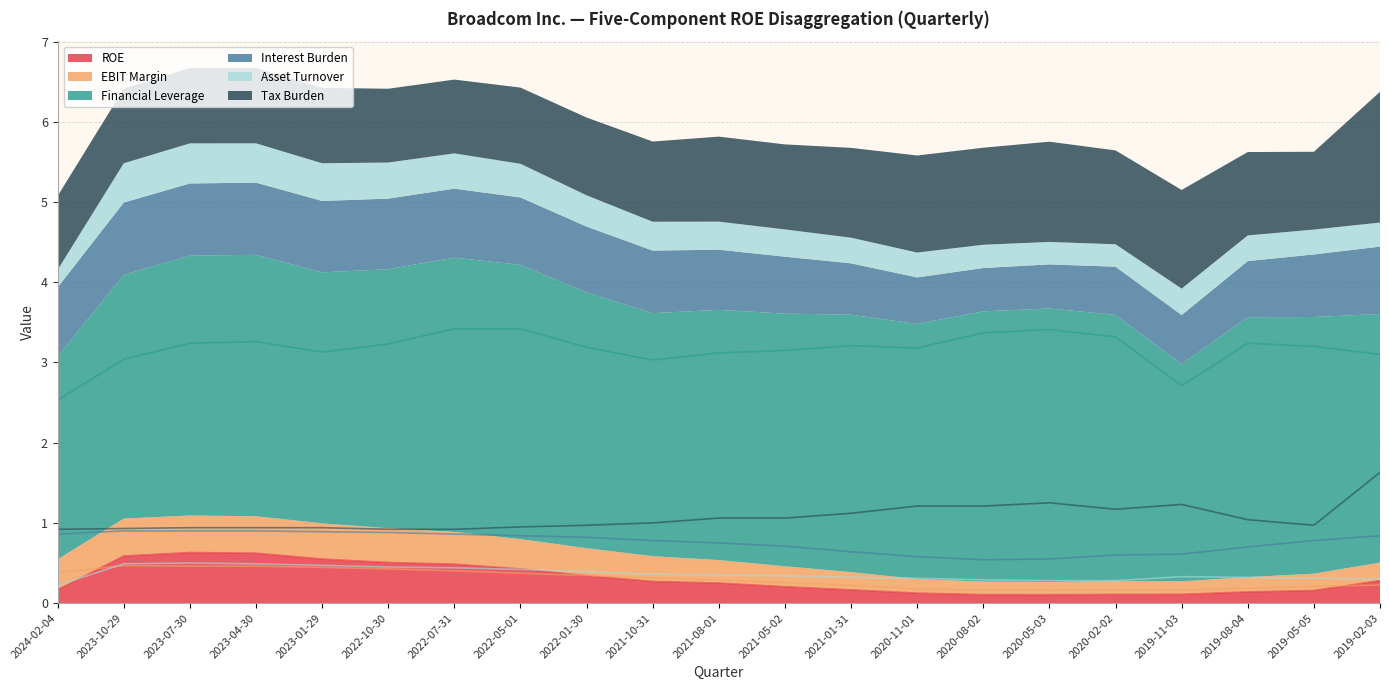

What is the label of the 8th point from the right?

2020-11-01